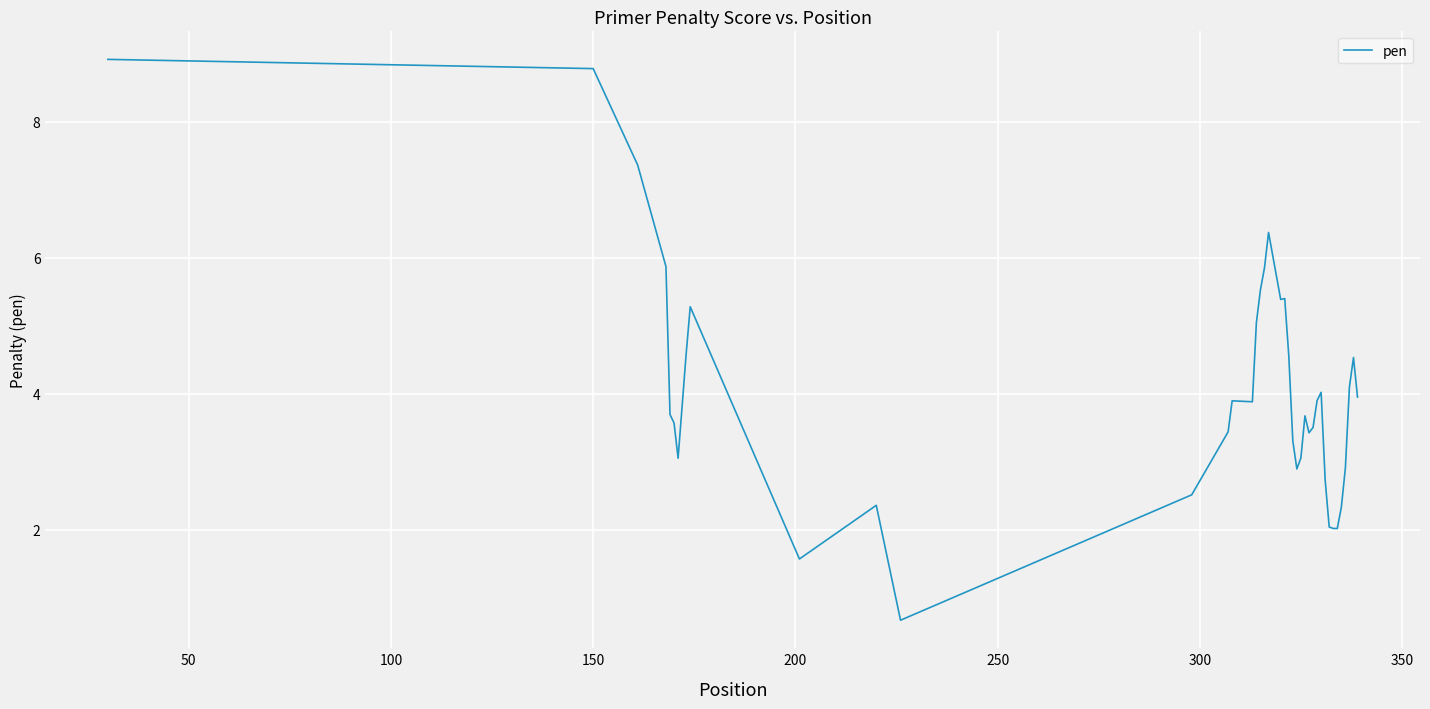

What is the smallest value displayed?

0.7